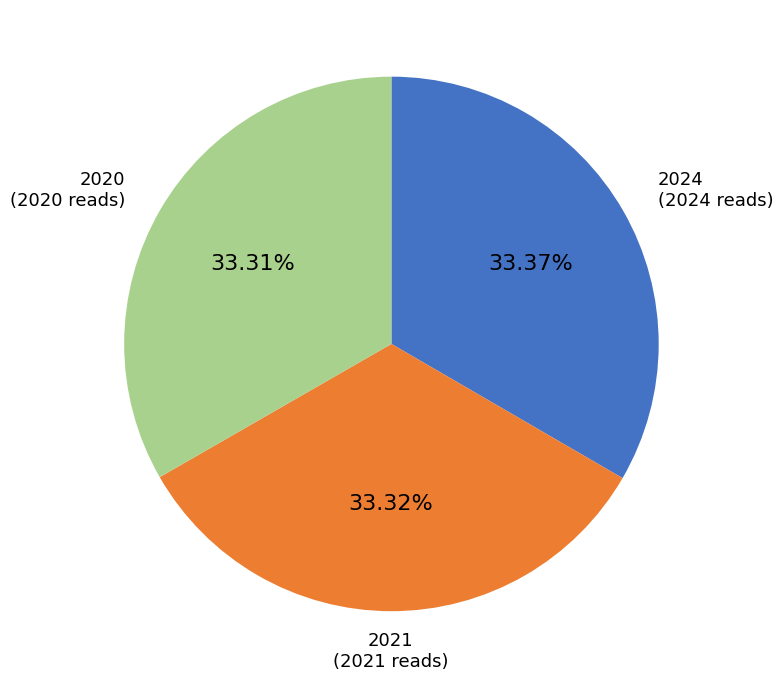

Is it true that 2021 is 42% of the pie?

False